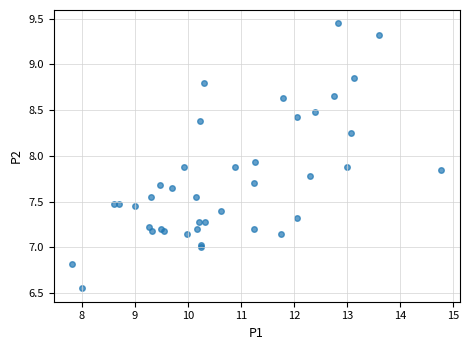

What Y value in the scatter plot is closest to 8?

7.9